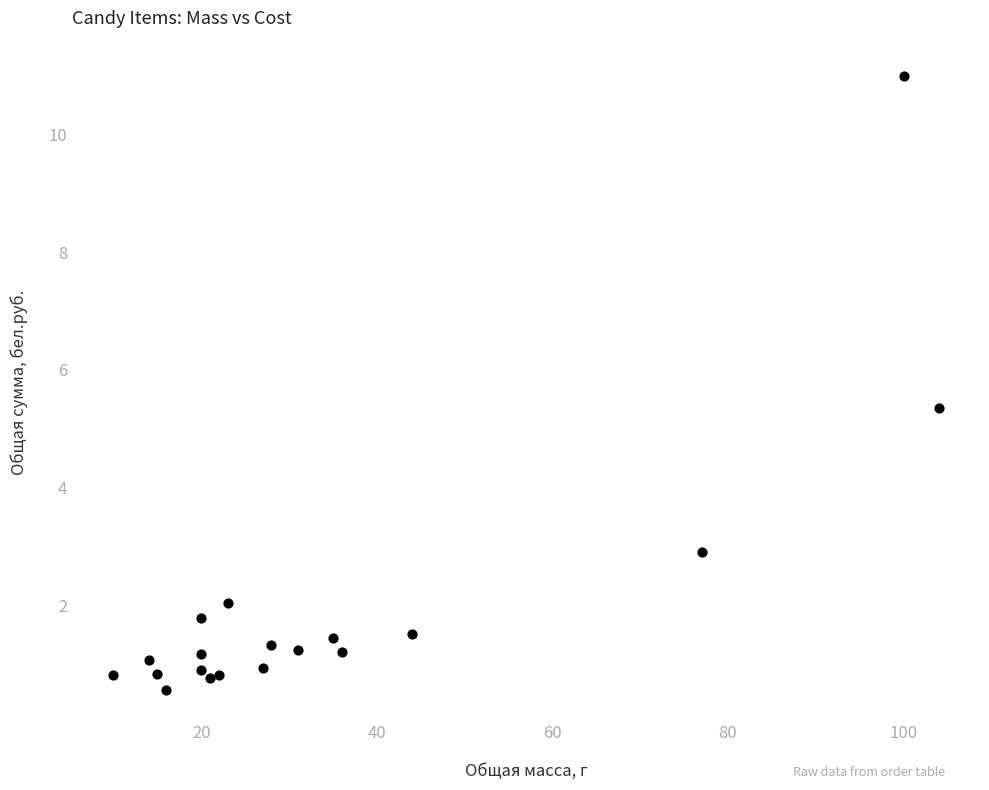

What Y value in the scatter plot is closest to 5?

5.4